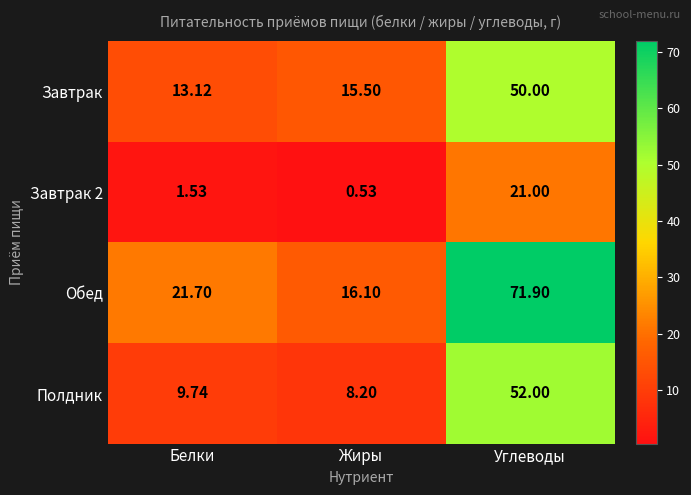

Which category has the lowest value across all series?

Жиры